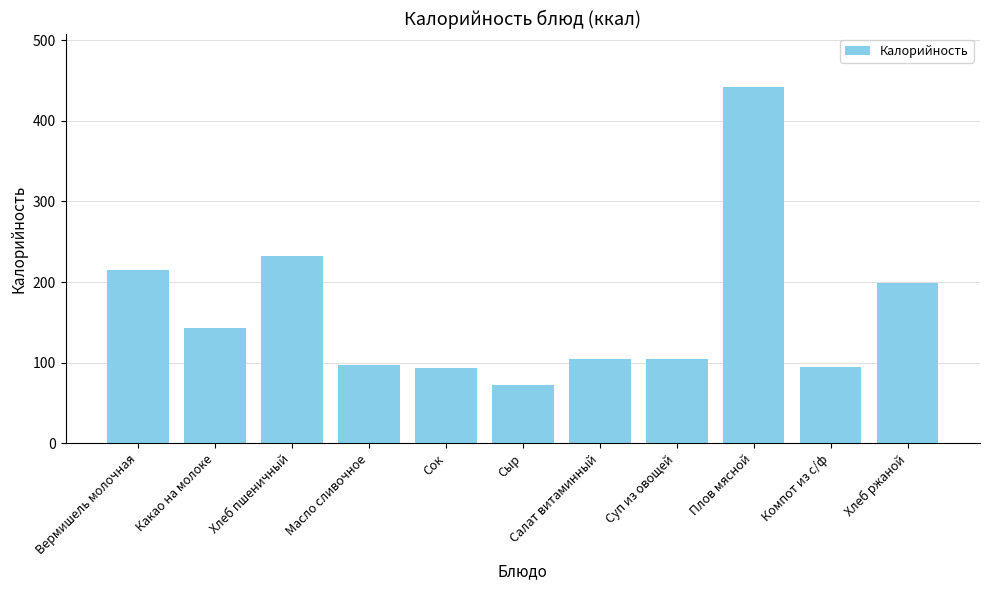

What is the difference between the second highest and minimum values?

161